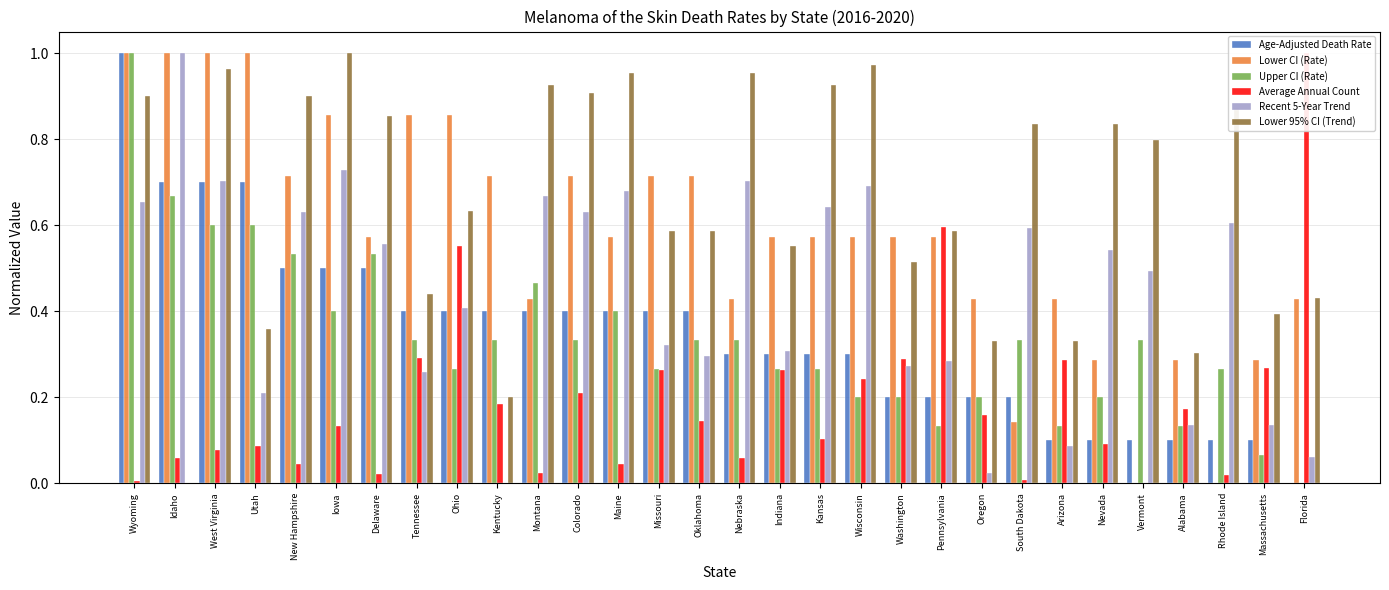

Does the chart contain stacked bars?

No